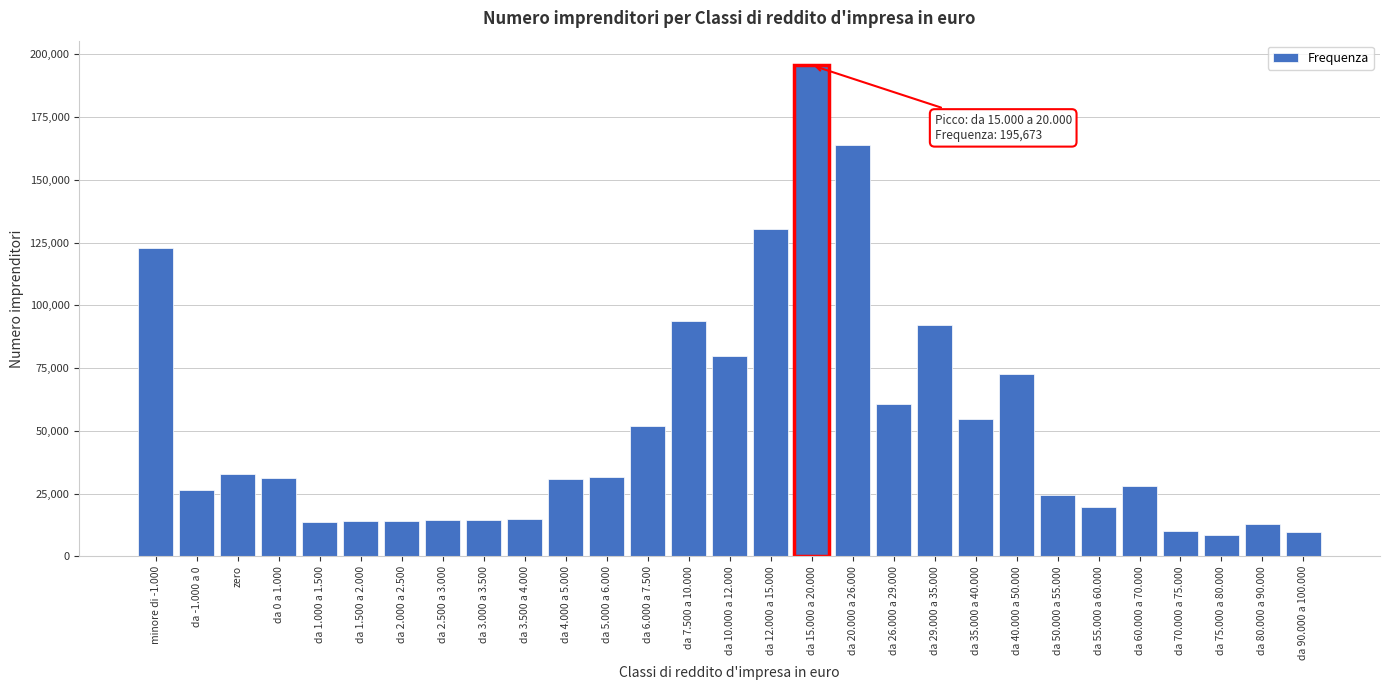

What is the change in value from da 1.500 a 2.000 to da 40.000 a 50.000?

+58610